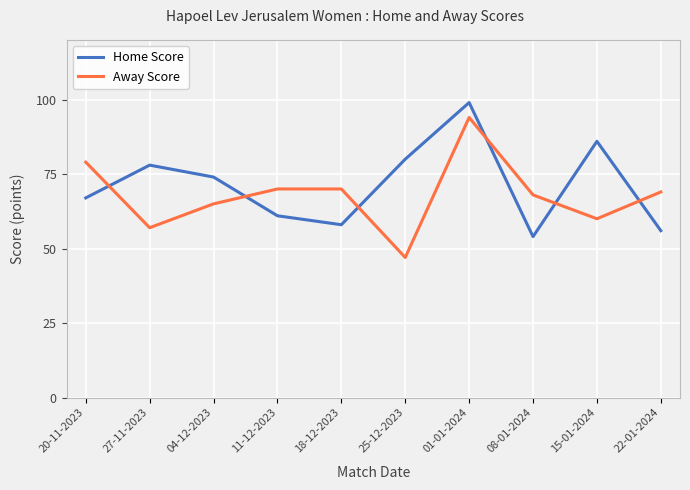

What position from the right is 08-01-2024?

3